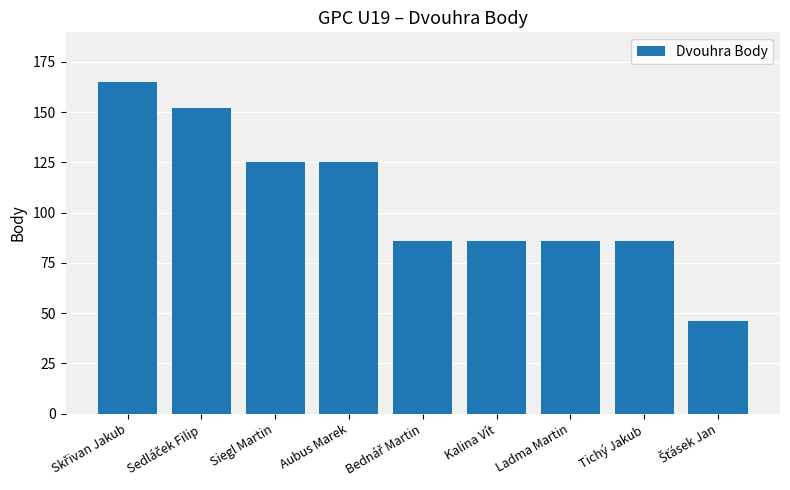

Count the number of data series in this chart.

1